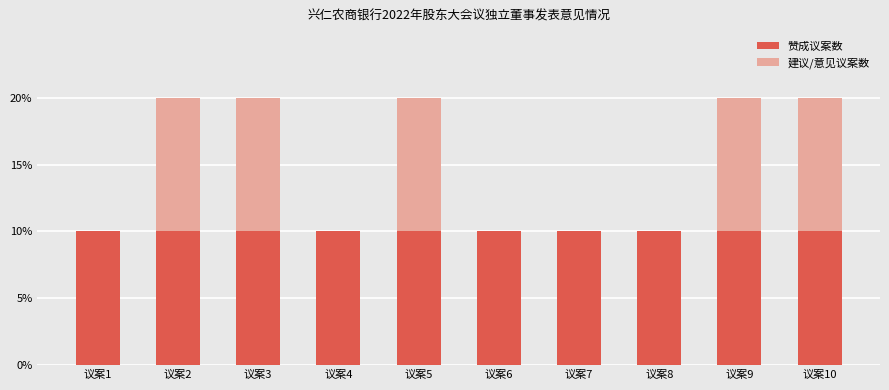

The 赞成议案数 series shows 10 at 议案7. True or false?

True